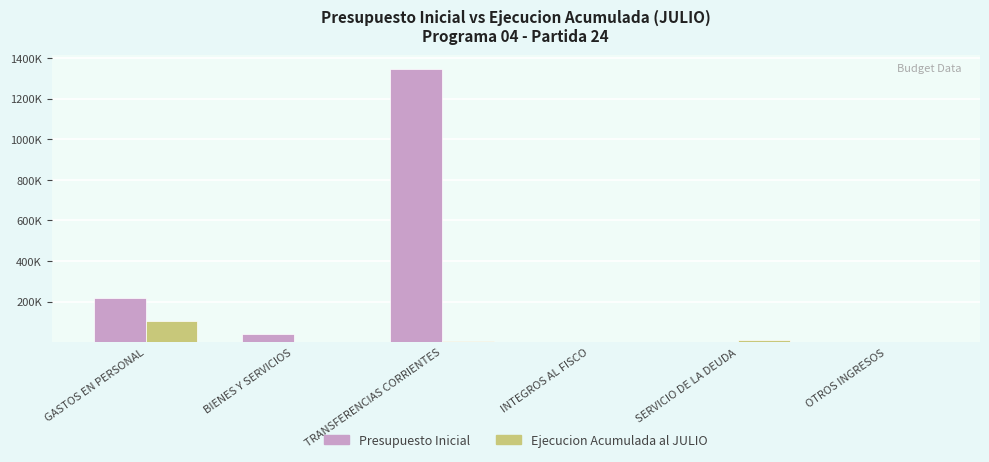

What is the sum of the Presupuesto Inicial values at GASTOS EN PERSONAL and SERVICIO DE LA DEUDA?

217643